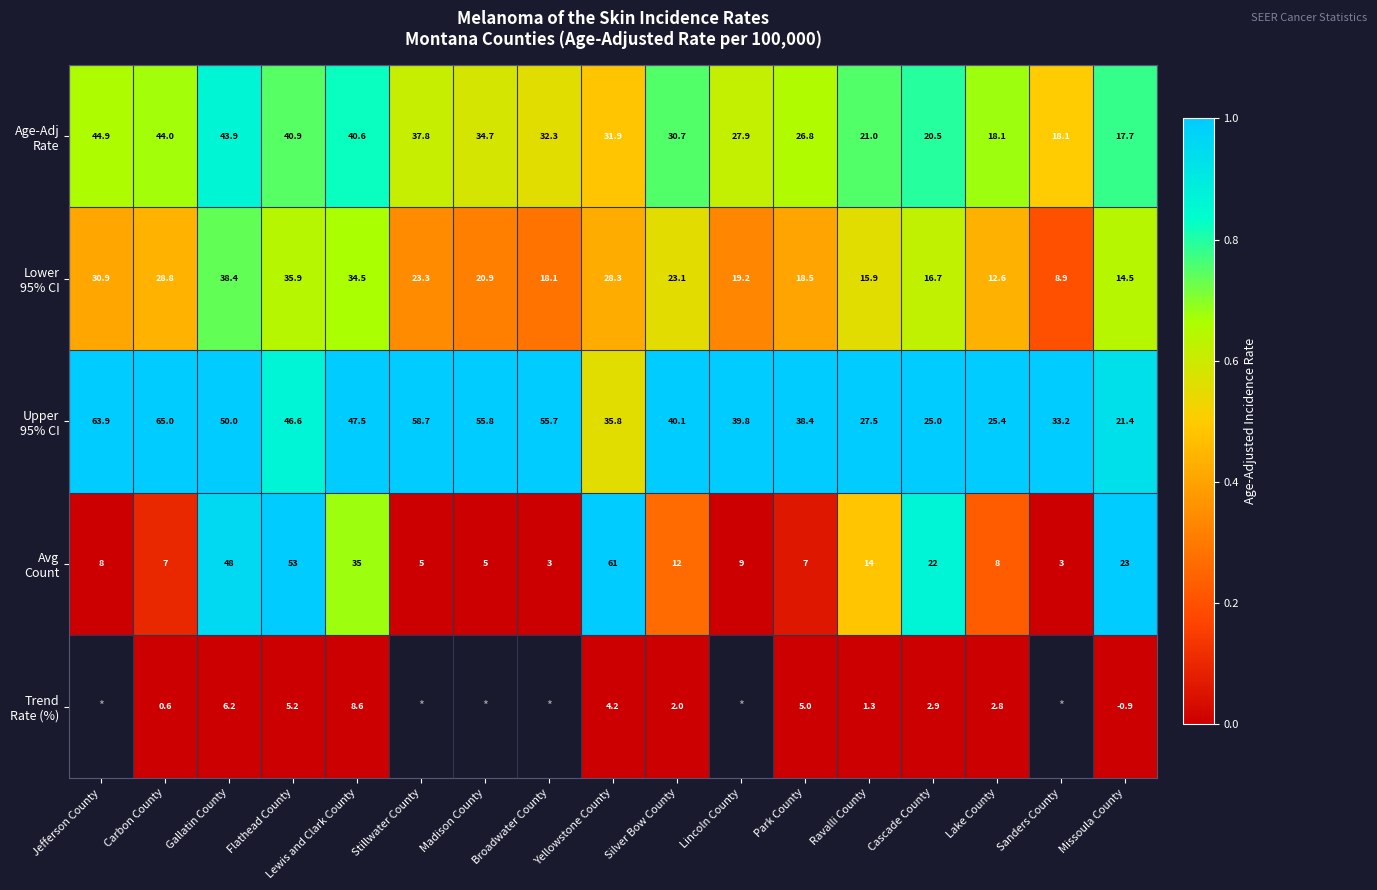

At how many categories does at least one series exceed 0?

17